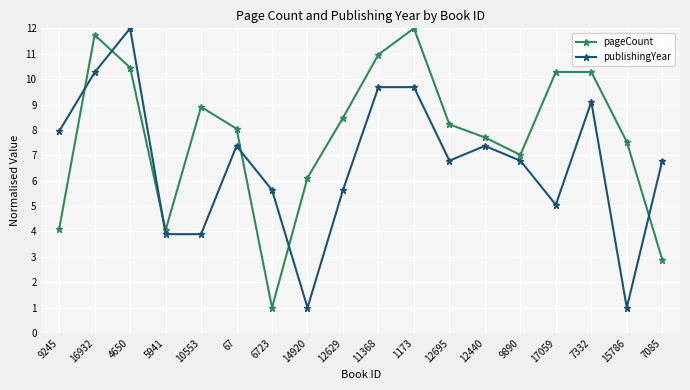

Which series ends up on top after the final intersection of pageCount and publishingYear?

publishingYear